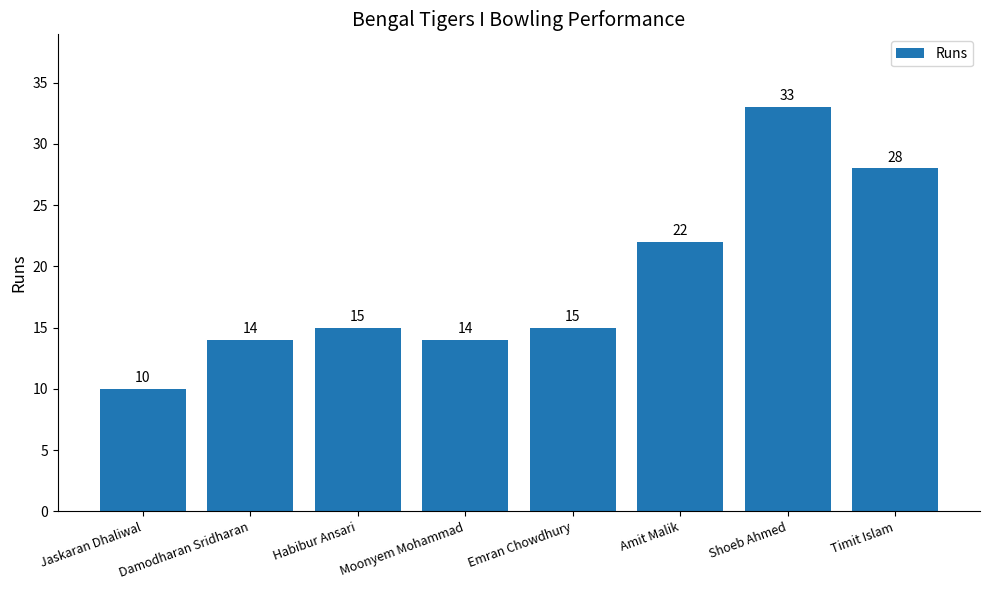

How many categories are shown in the chart?

8